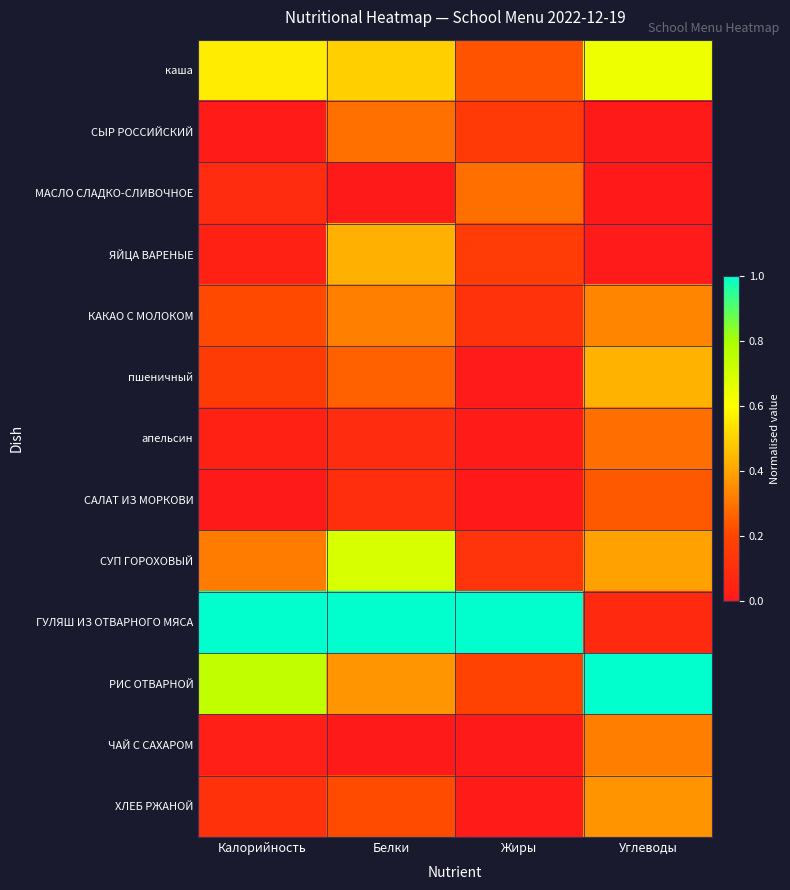

Reading left to right, extract all data points from this chart.

каша: Калорийность=0.6	Белки=0.5	Жиры=0.2	Углеводы=0.6
СЫР РОССИЙСКИЙ: Калорийность=0.0	Белки=0.3	Жиры=0.2	Углеводы=0.0
МАСЛО СЛАДКО-СЛИВОЧНОЕ: Калорийность=0.1	Белки=0.0	Жиры=0.3	Углеводы=0.0
ЯЙЦА ВАРЕНЫЕ: Калорийность=0.0	Белки=0.4	Жиры=0.2	Углеводы=0.0
КАКАО С МОЛОКОМ: Калорийность=0.2	Белки=0.3	Жиры=0.1	Углеводы=0.3
пшеничный: Калорийность=0.2	Белки=0.3	Жиры=0.0	Углеводы=0.4
апельсин: Калорийность=0.0	Белки=0.1	Жиры=0.0	Углеводы=0.3
САЛАТ ИЗ МОРКОВИ: Калорийность=0.0	Белки=0.1	Жиры=0.0	Углеводы=0.2
СУП ГОРОХОВЫЙ: Калорийность=0.3	Белки=0.7	Жиры=0.1	Углеводы=0.4
ГУЛЯШ ИЗ ОТВАРНОГО МЯСА: Калорийность=1.0	Белки=1.0	Жиры=1.0	Углеводы=0.1
РИС ОТВАРНОЙ: Калорийность=0.7	Белки=0.4	Жиры=0.2	Углеводы=1.0
ЧАЙ С САХАРОМ: Калорийность=0.0	Белки=0.0	Жиры=0.0	Углеводы=0.3
ХЛЕБ РЖАНОЙ: Калорийность=0.1	Белки=0.2	Жиры=0.0	Углеводы=0.4